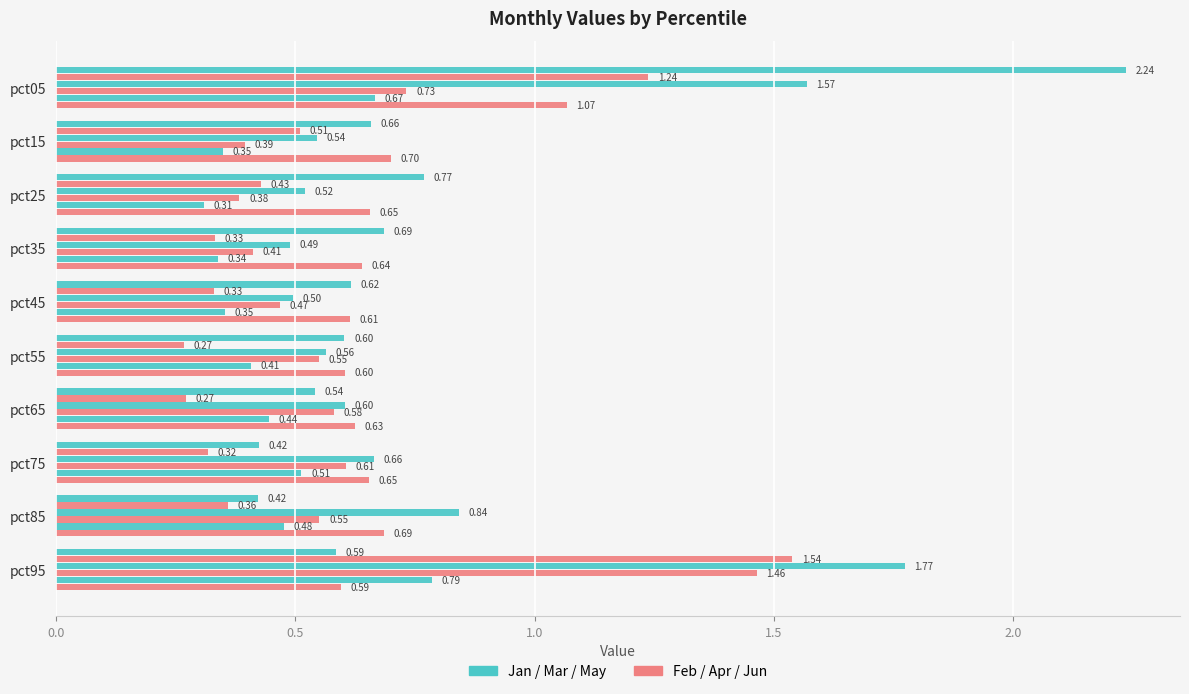

How many distinct data groups are displayed?

6